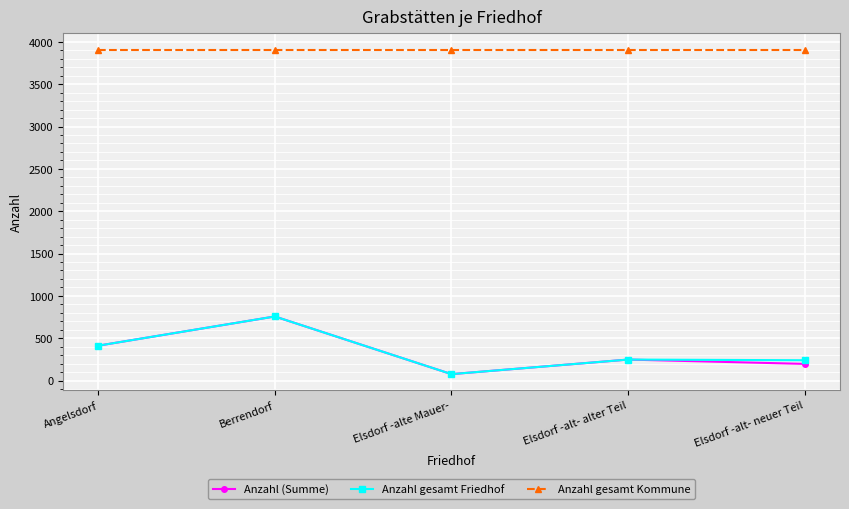

Does the chart have visible grid lines?

Yes